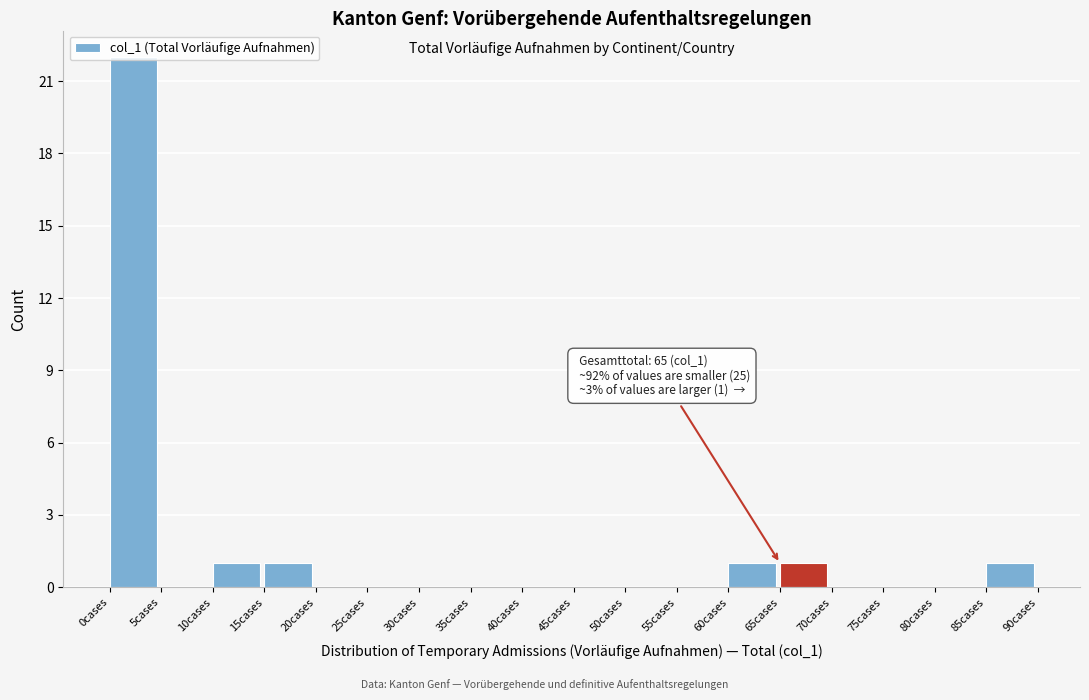

Which range on the x-axis has the tallest bar?

0 to 5